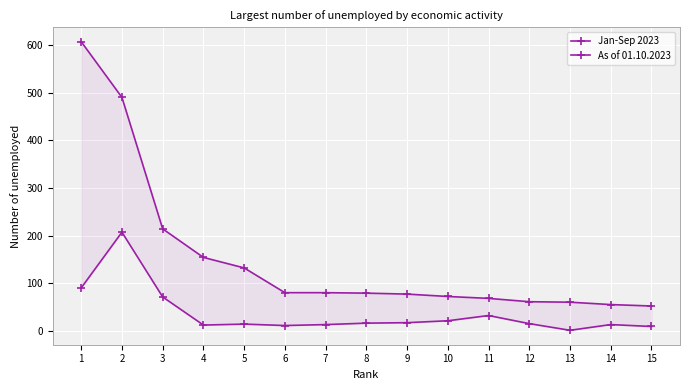

At which label does As of 01.10.2023 reach its minimum?

13